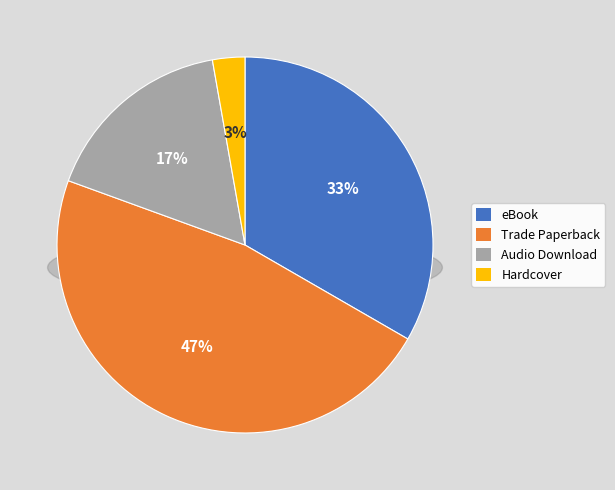

To the nearest percent, what is the difference between the Hardcover and Audio Download slice percentages?

14%